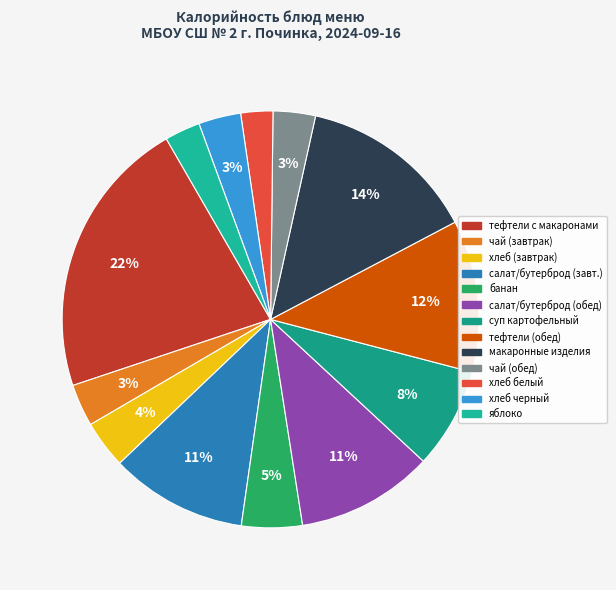

How many segments does this pie chart have?

13